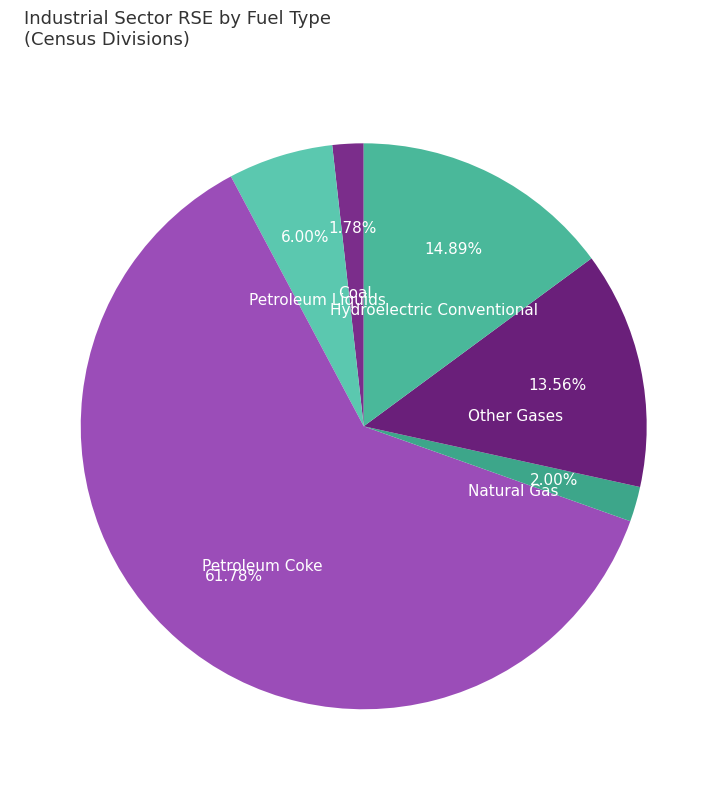

Combined, do Other Gases and Natural Gas account for over 50%?

No